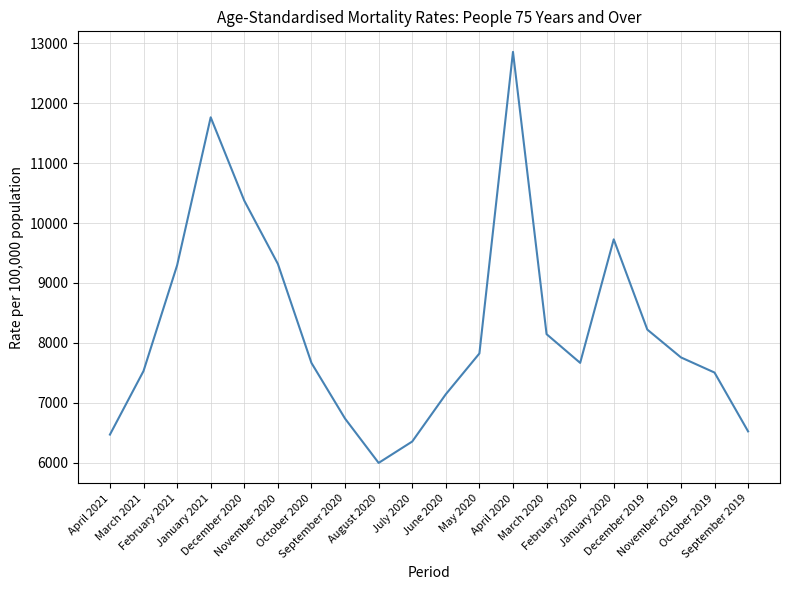

What is the change in value from June 2020 to February 2020?

+523.5